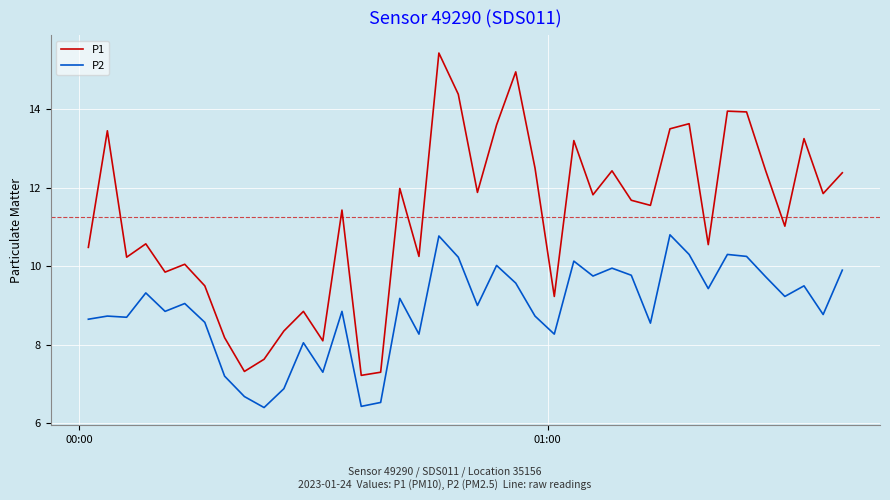

What is the difference between the maximum and minimum values in the P2 series?

4.4